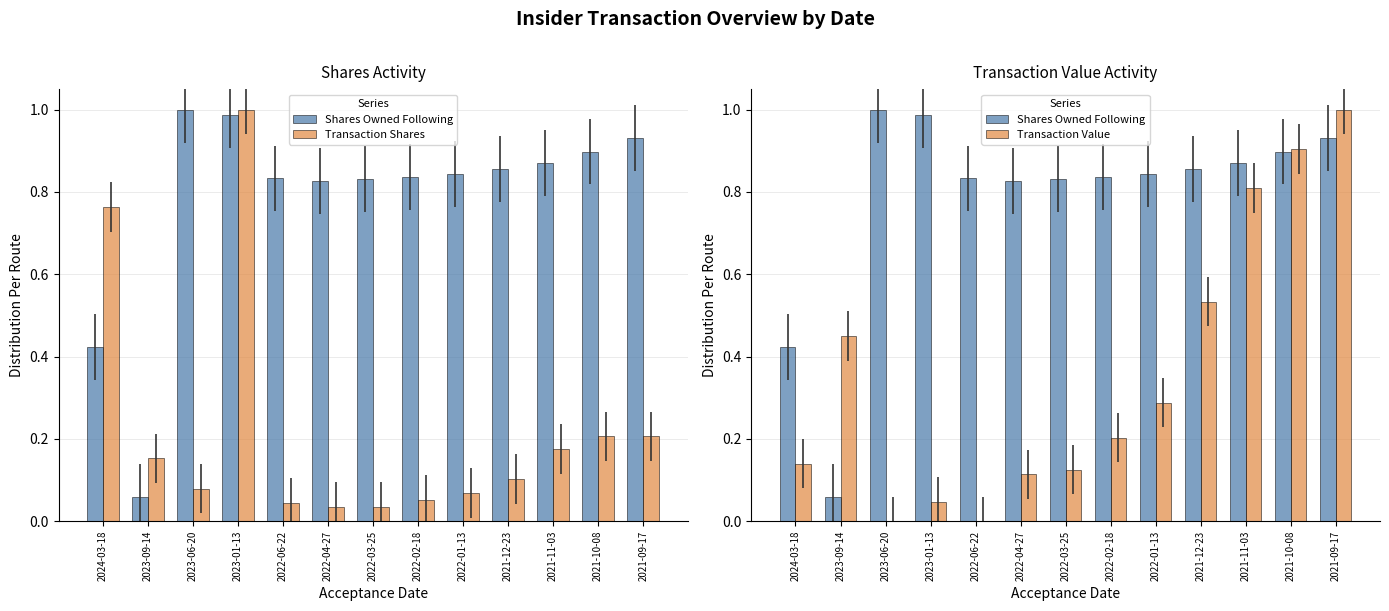

At how many categories does at least one series exceed 0?

13